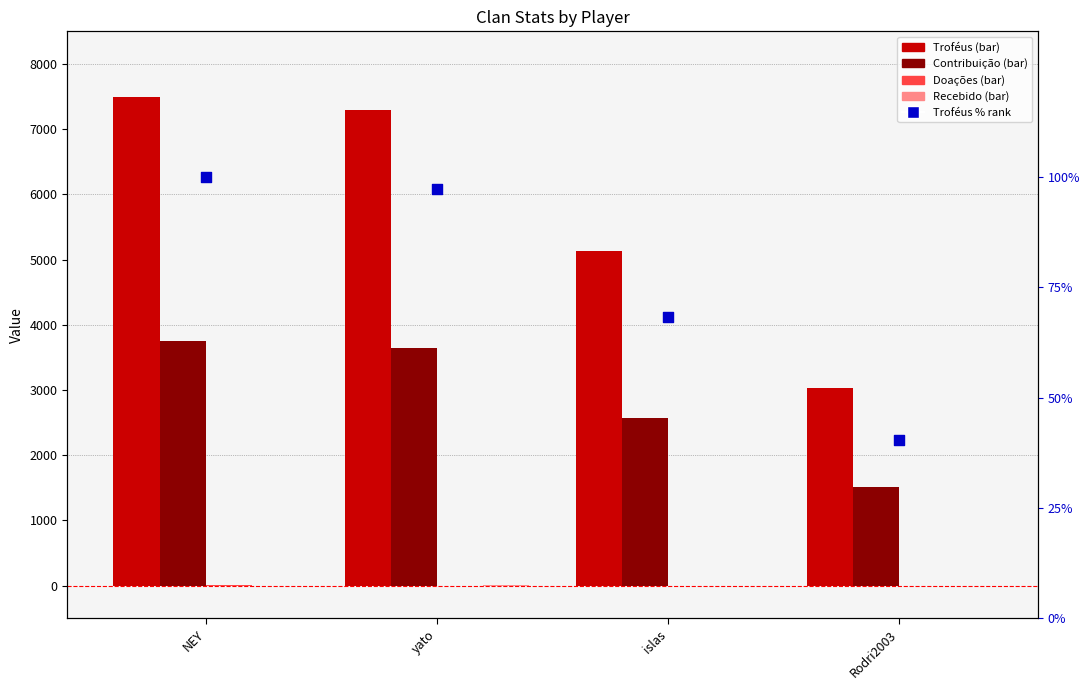

Which series has the largest Y range (max minus min)?

Troféus